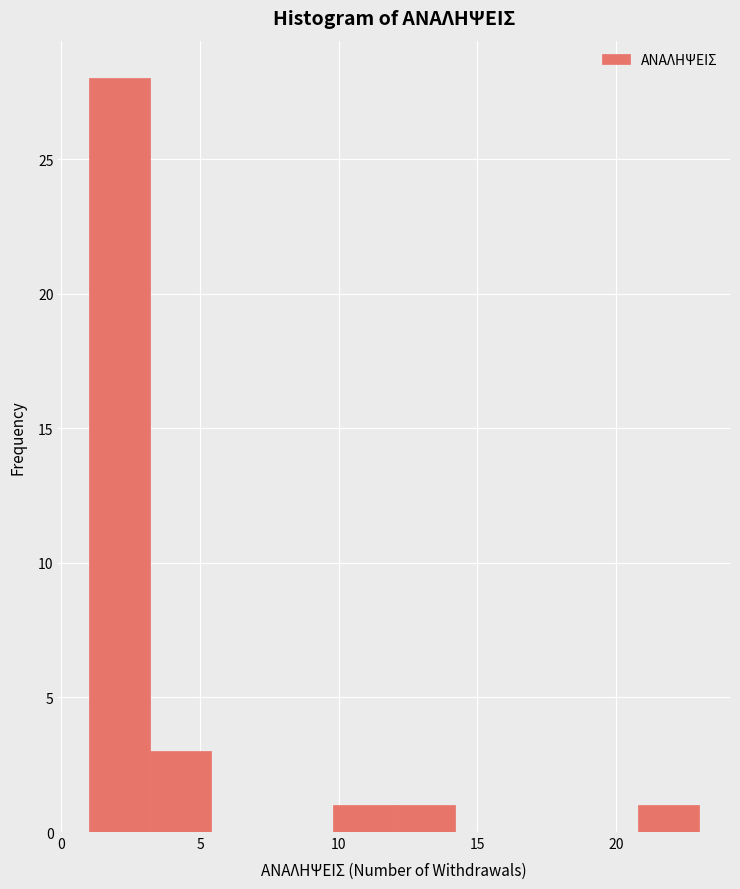

Reading left to right, transcribe this chart: for each bar, give the range it covers on the x-axis and its height. Neither the bar edges nor the heights are printed on the chart, so give them approximately, as read against the axes.

1.0 to 3.2: 28
3.2 to 5.4: 3
5.4 to 7.6: 0
7.6 to 9.8: 0
9.8 to 12.0: 1
12.0 to 14.2: 1
14.2 to 16.4: 0
16.4 to 18.6: 0
18.6 to 20.8: 0
20.8 to 23.0: 1